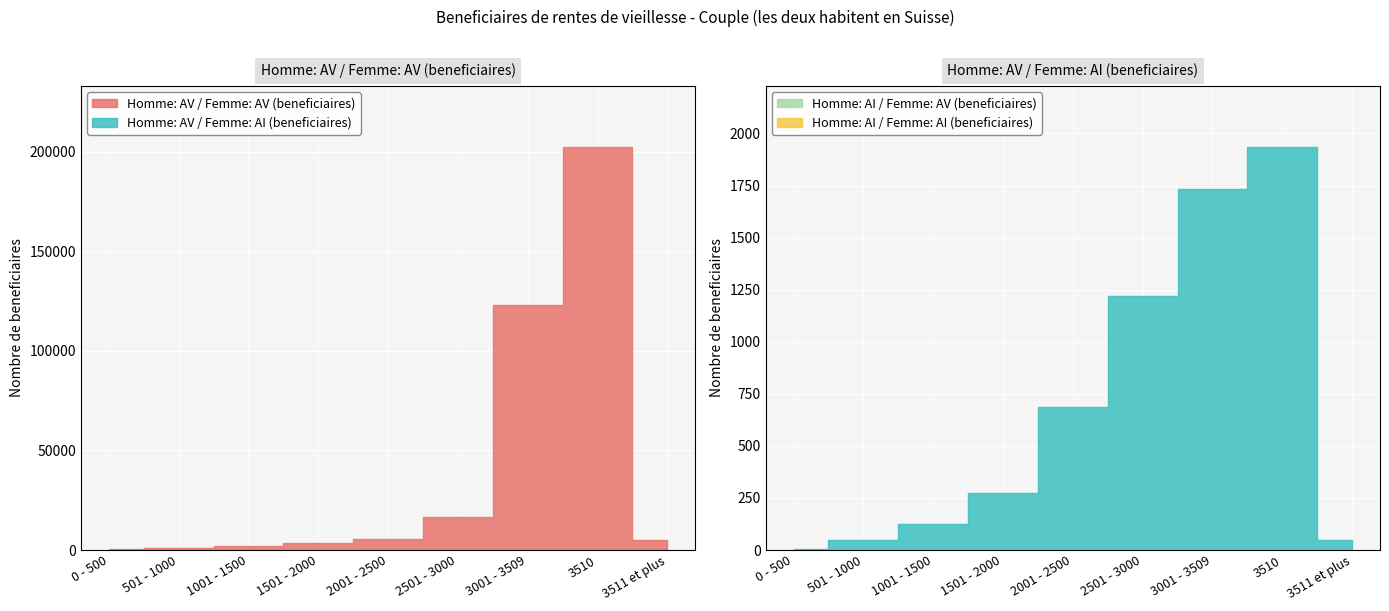

What is the sum of the Homme: AI / Femme: AV (beneficiaires) values at 1501 - 2000 and 0 - 500?

178